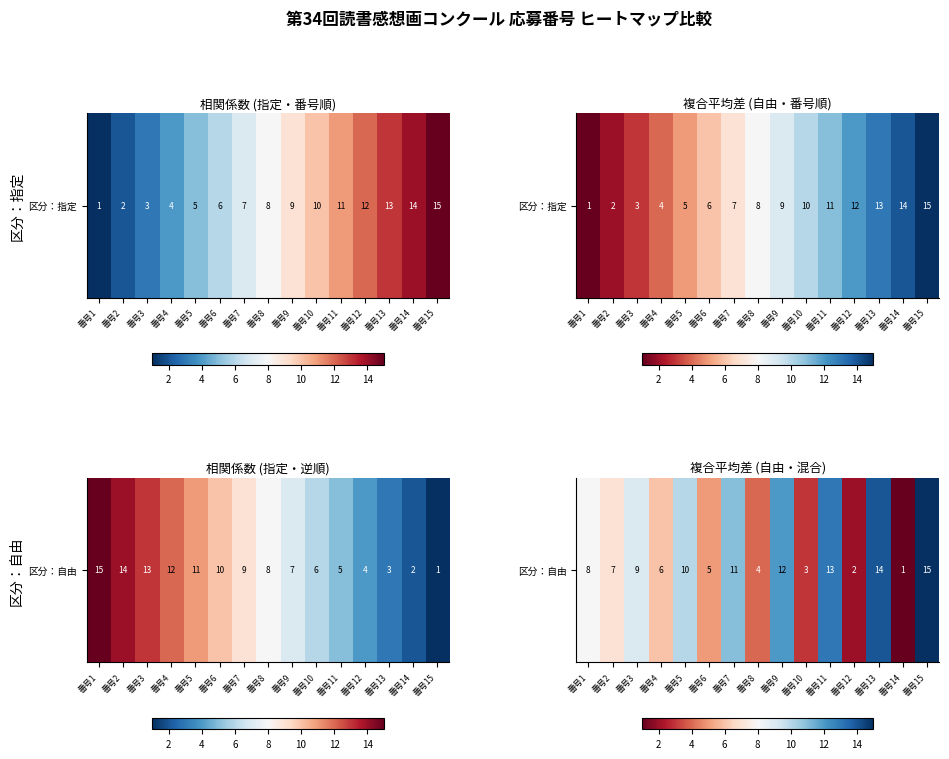

Approximately how many times larger is the value at 番号4 compared to 番号6?

1.2